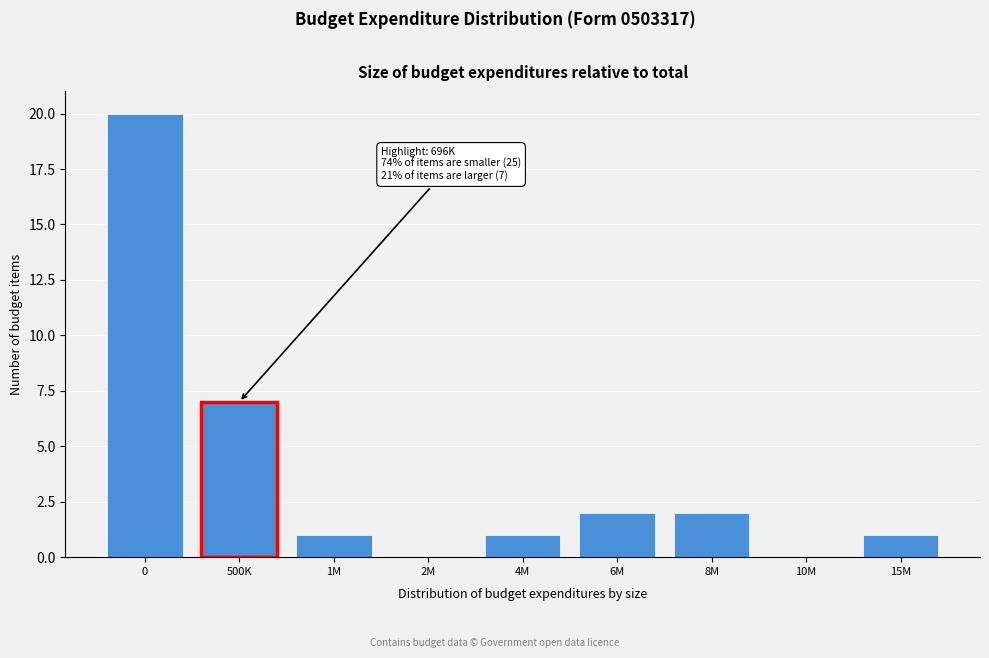

Reading left to right, what are all the values shown in this chart?

0=20	500K=7	1M=1	2M=0	4M=1	6M=2	8M=2	10M=0	15M=1